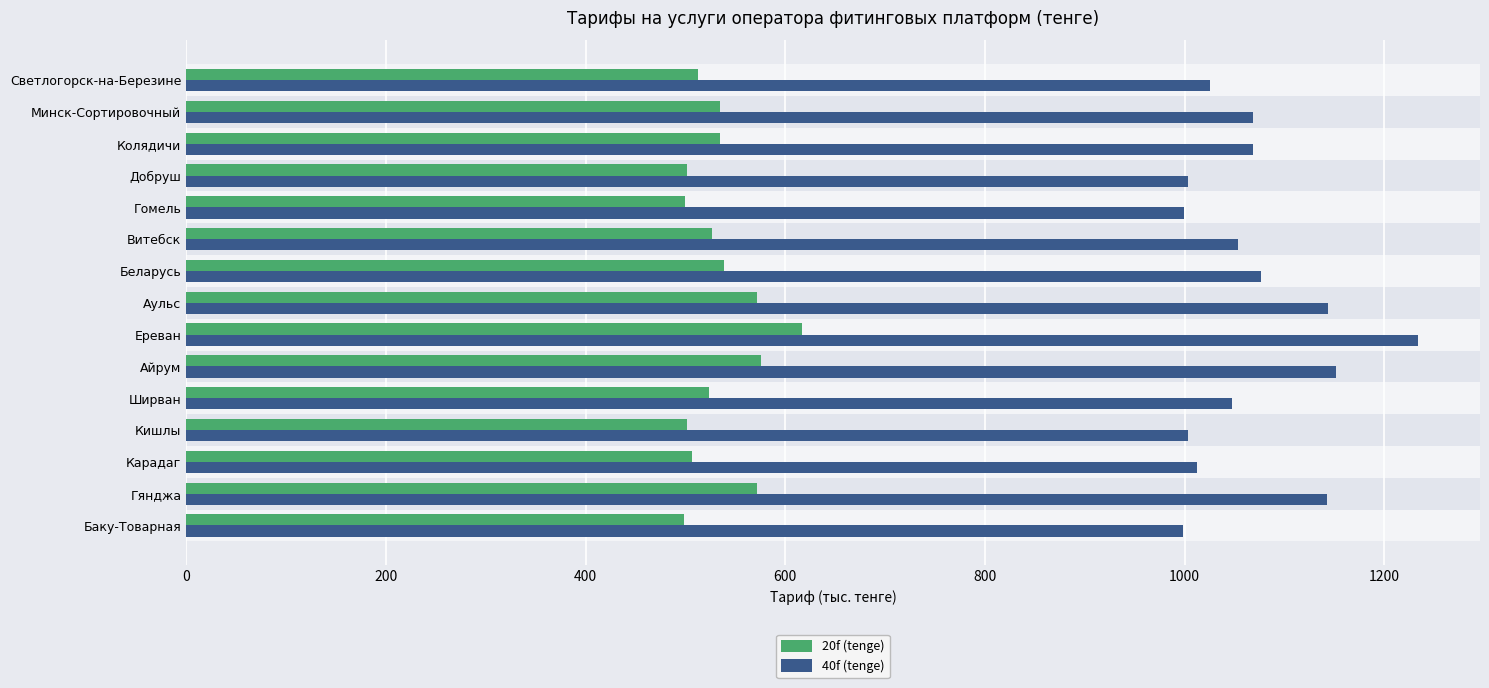

What is the maximum value for 20f (tenge)?

617.1